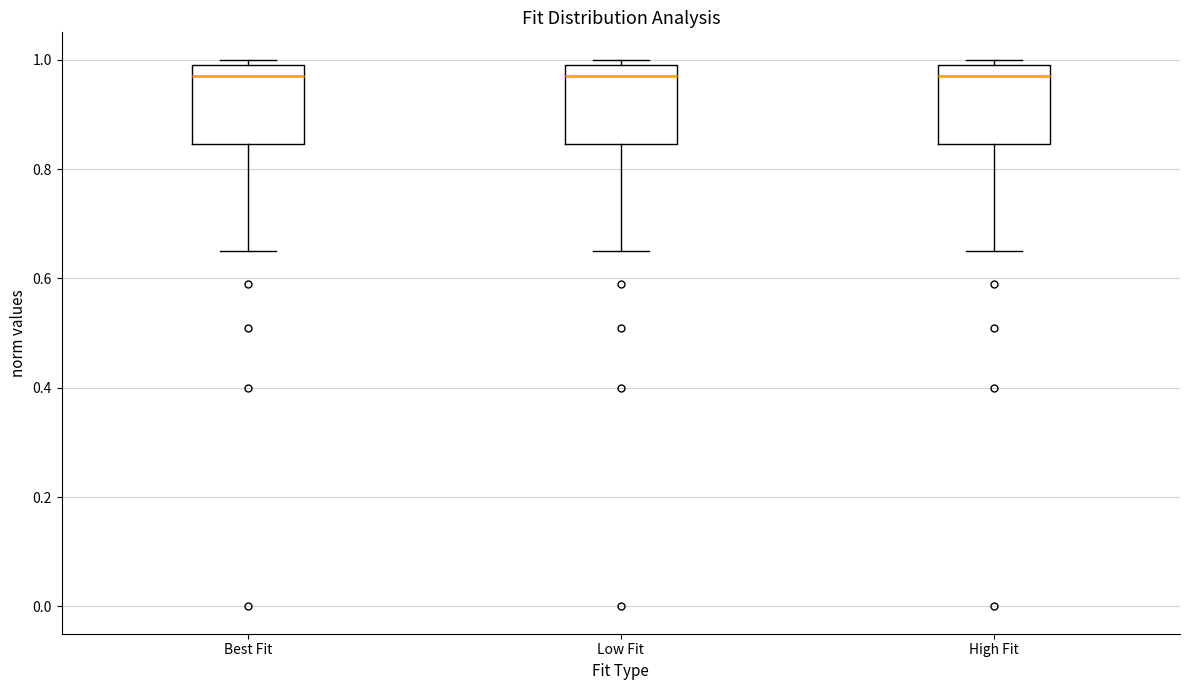

Where is the lower edge of the box for High Fit on the y-axis? The values are not printed on the chart, so give them approximately, as read against the axis.

0.84